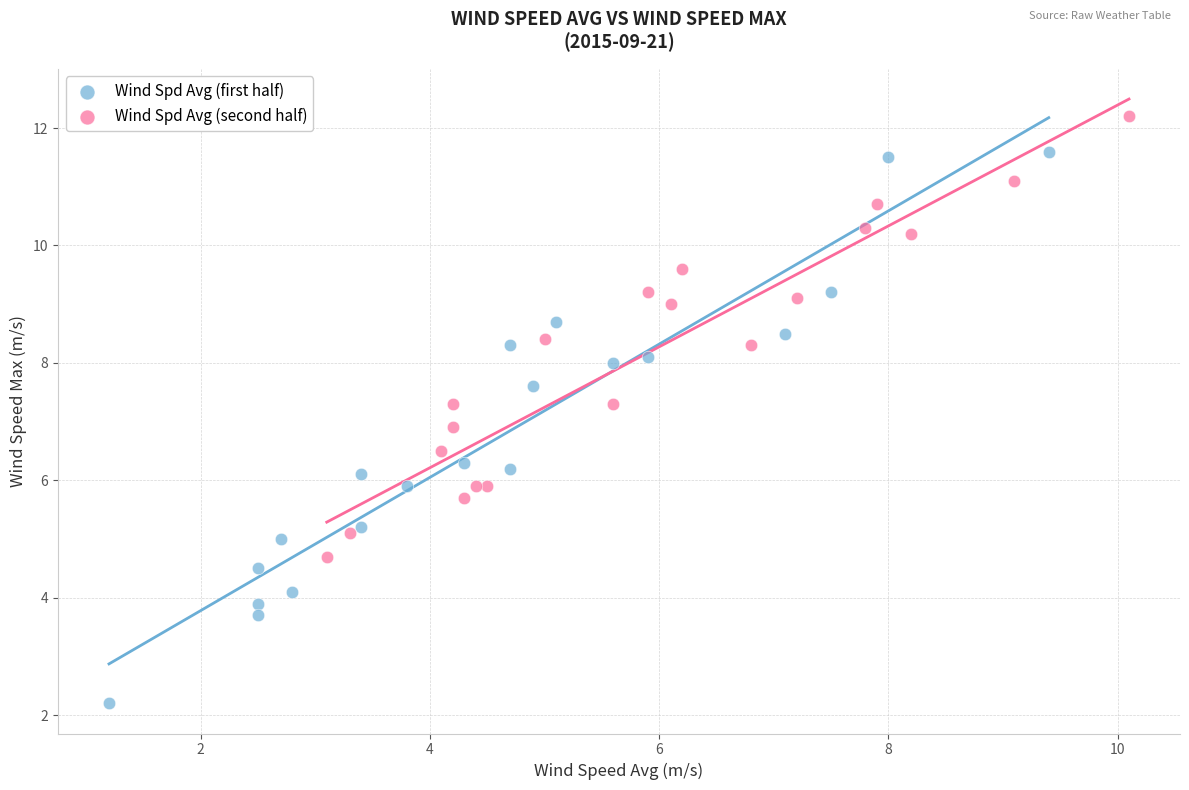

Which series reaches the maximum Y coordinate?

Wind Spd Avg (second half)